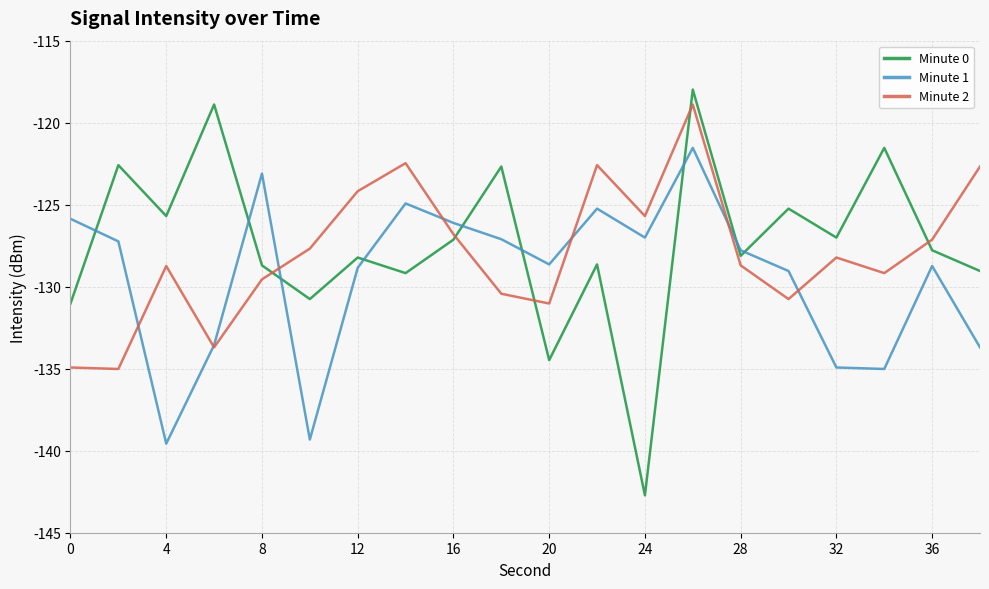

Which series has the largest range (max minus min)?

Minute 0